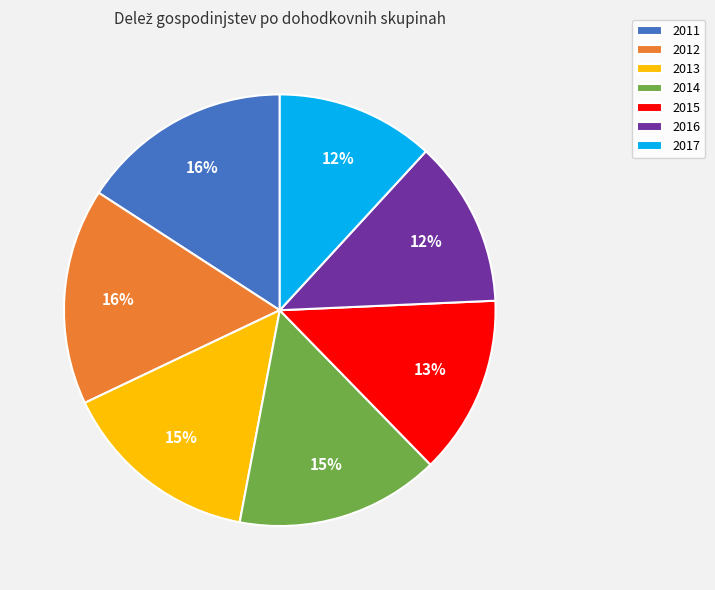

Is it true that 2013 is 5% of the pie?

False